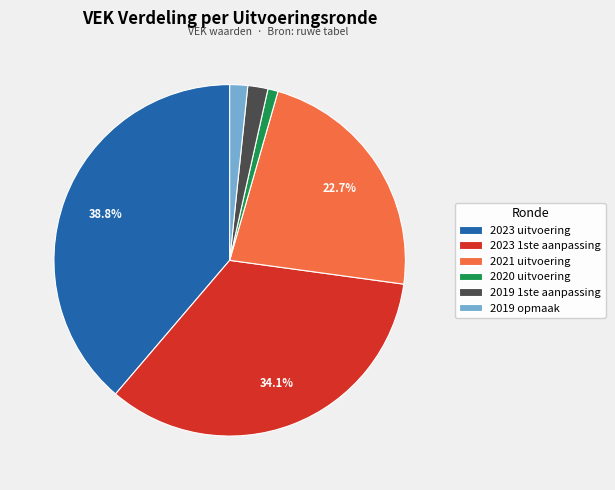

What percentage is the 2023 1ste aanpassing slice, to the nearest percent?

34%